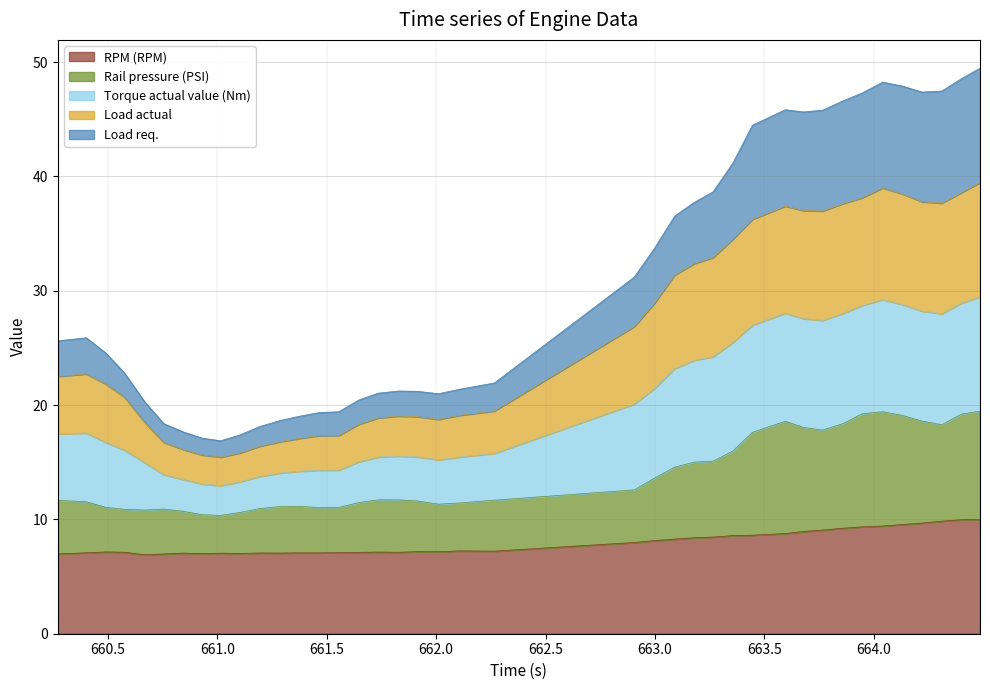

What is the highest value of the RPM (RPM) series?

10.0